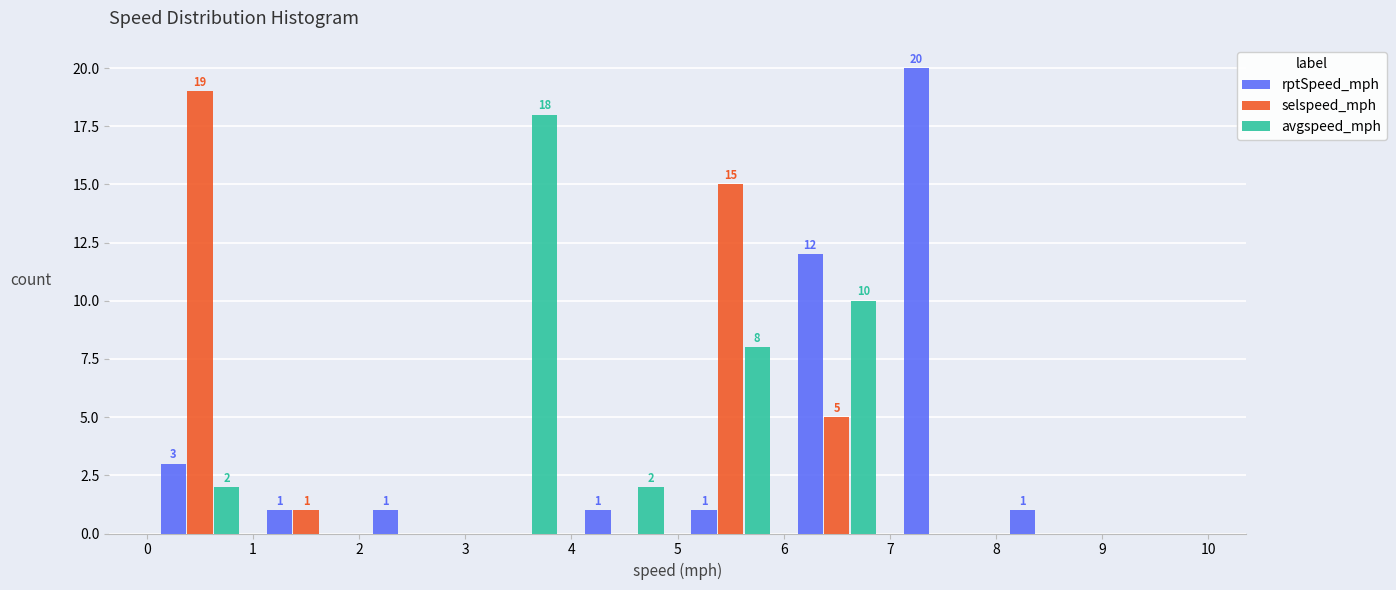

In the avgspeed_mph series, which range on the x-axis has the tallest bar?

3 to 4